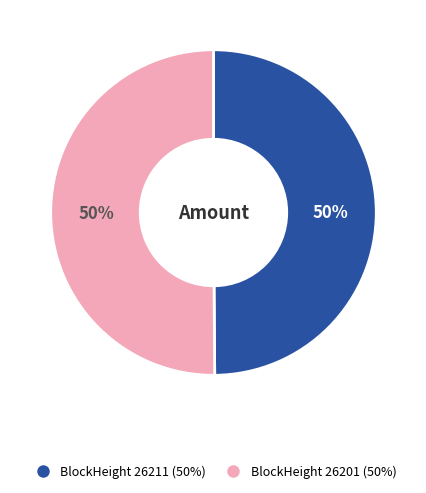

To the nearest percent, what is the average slice percentage?

50%